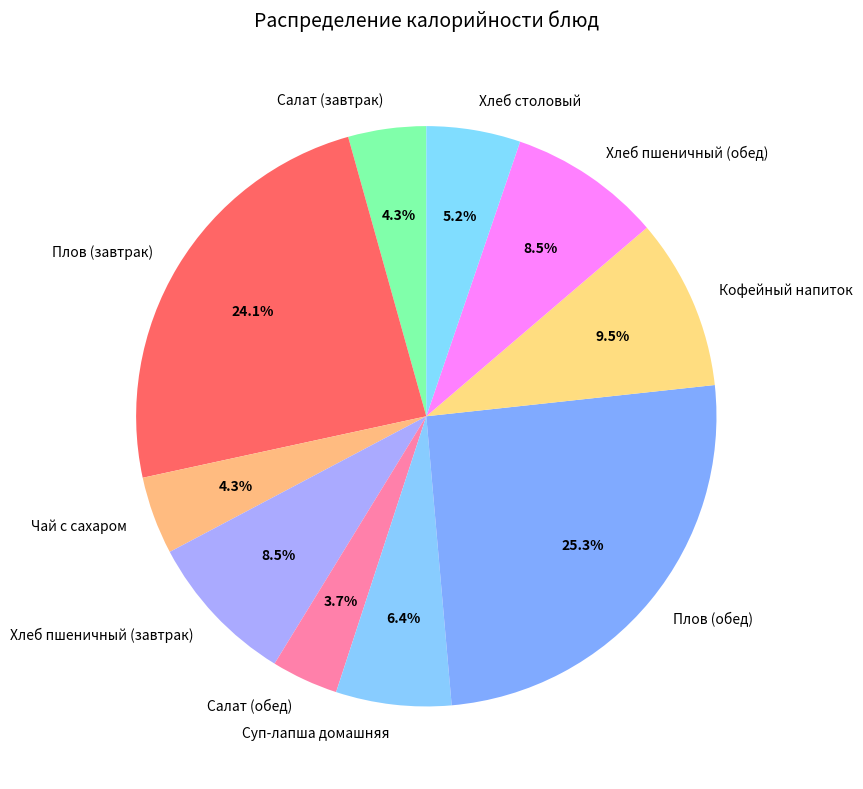

Combined, do Хлеб пшеничный (обед) and Кофейный напиток account for over 50%?

No